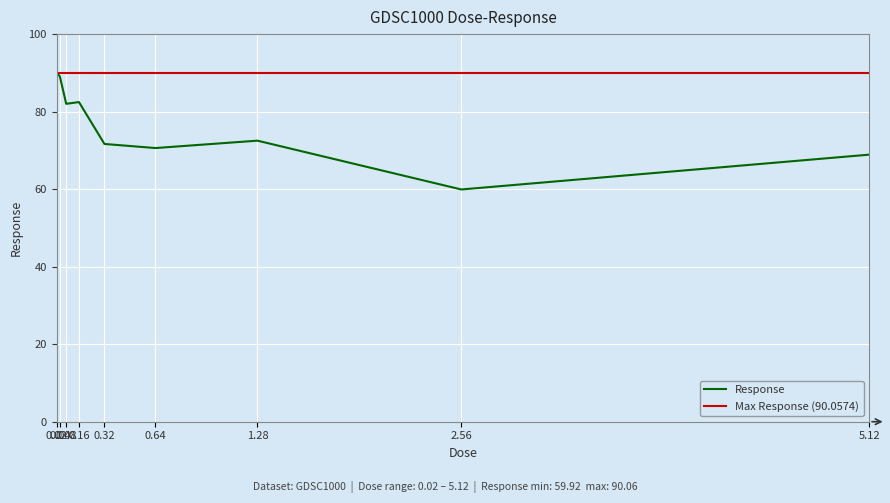

Which label corresponds to the smallest value in the chart?

2.56